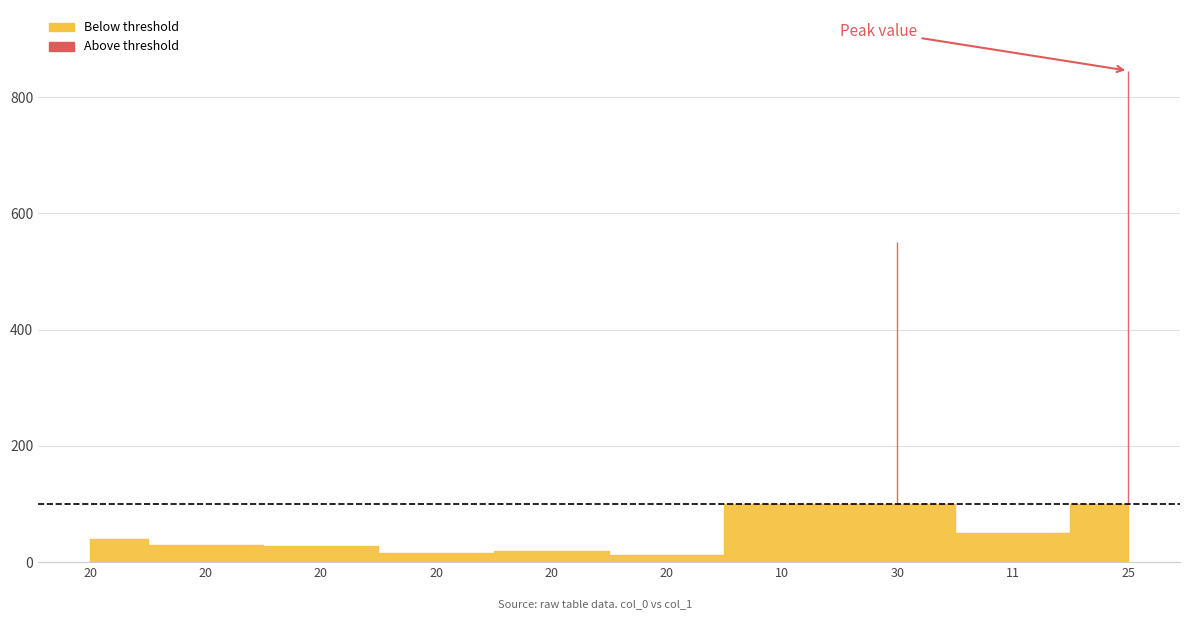

What is the value of the 1st point from the left?

39.0